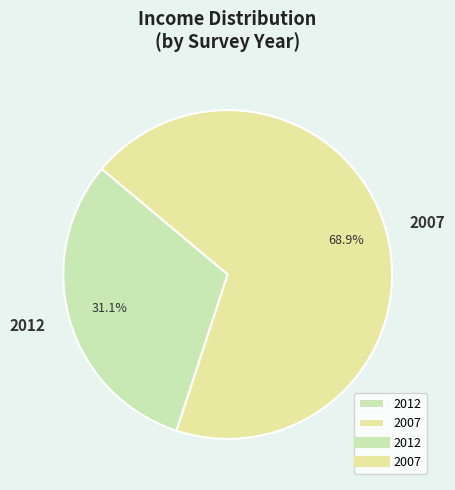

To the nearest percent, what is the combined percentage of 2007 and 2012?

100%